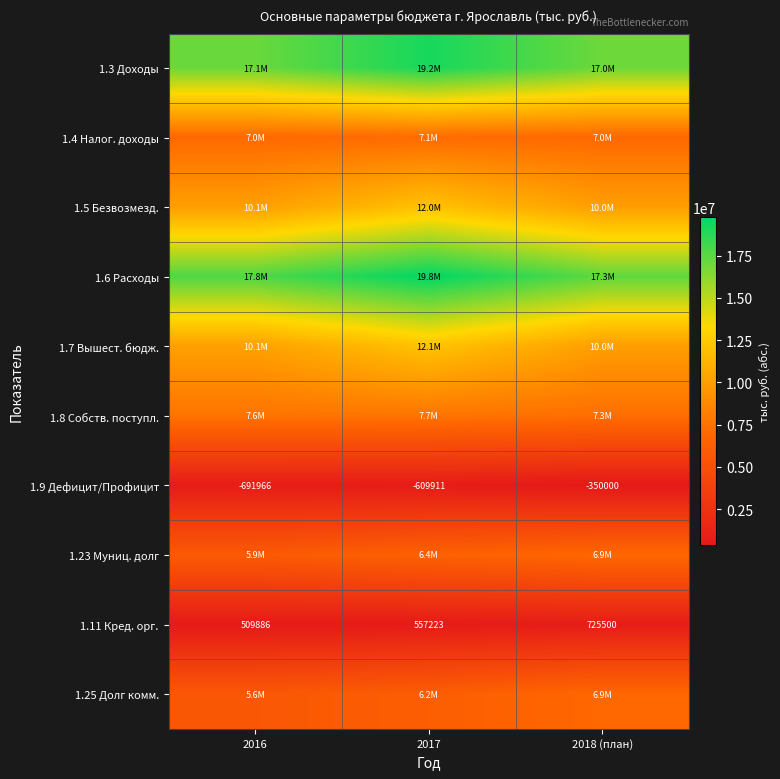

What is the difference between the 1.11 Кред. орг. values at 2018 (план) and 2017?

168277.0